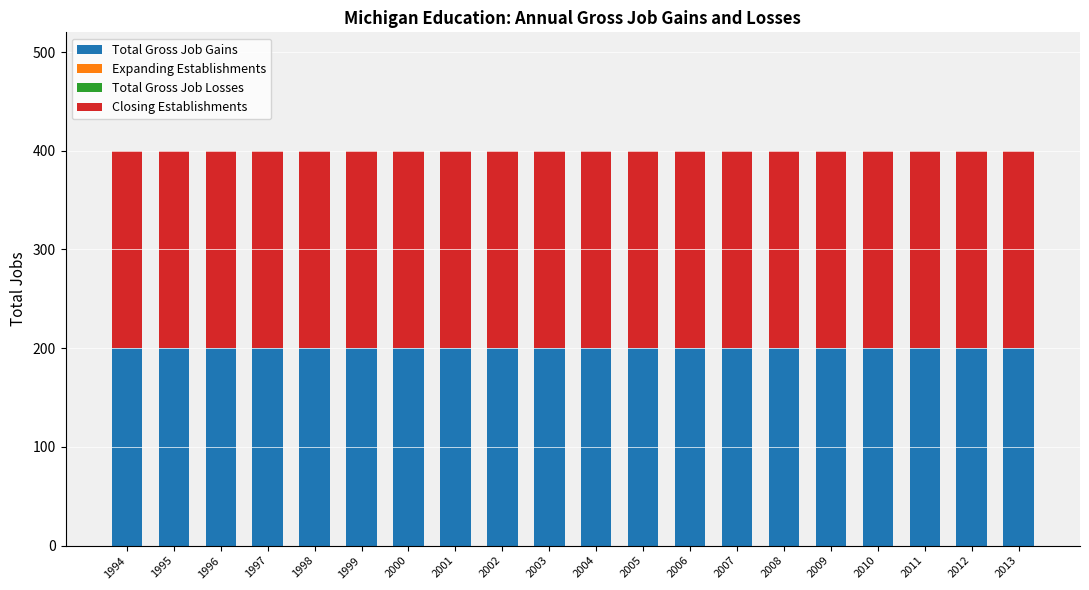

How many bars are there in each group?

4